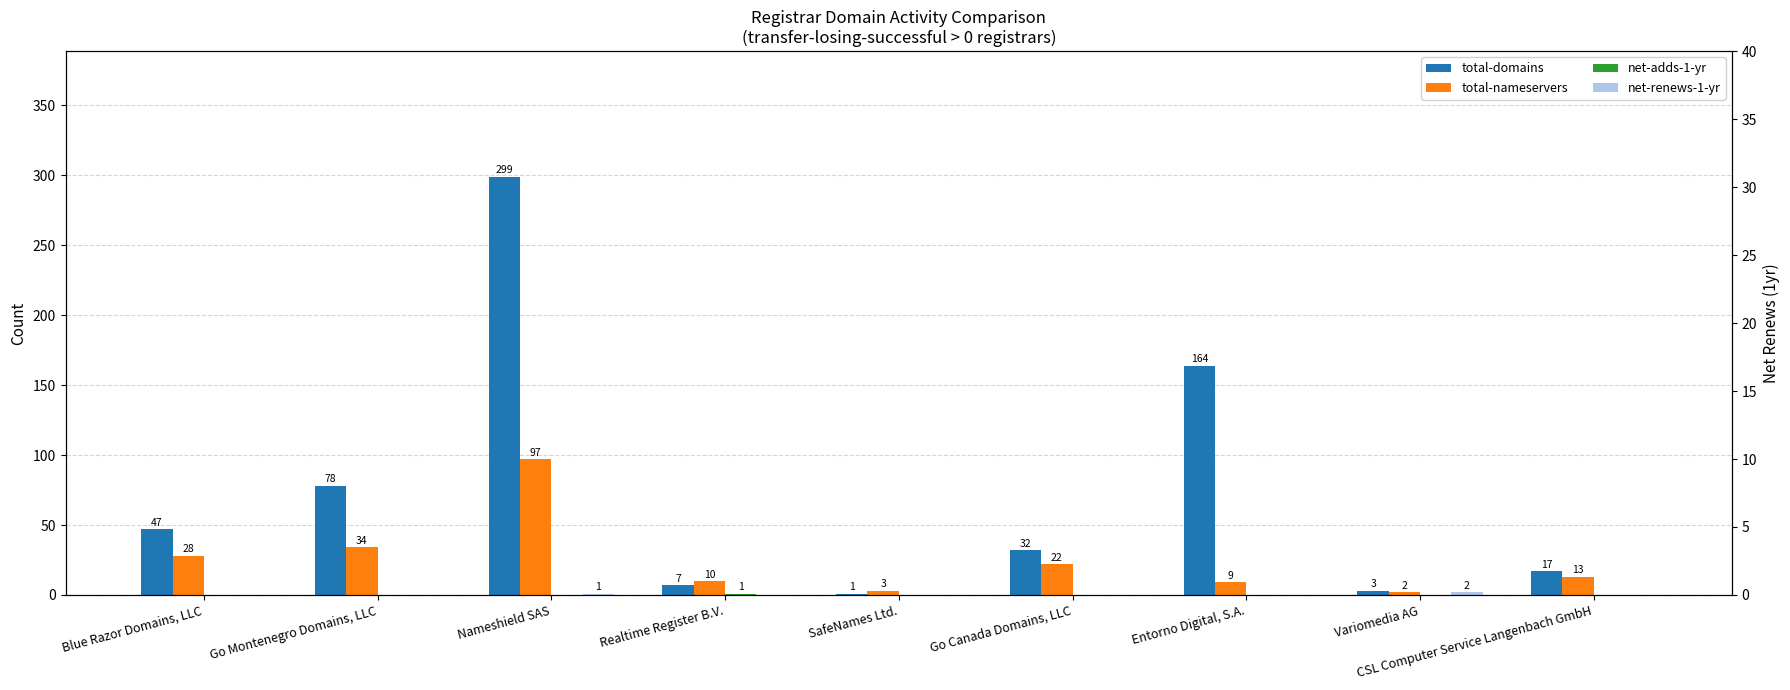

Reading left to right, extract all data points from this chart.

total-domains: Blue Razor Domains, LLC=47	Go Montenegro Domains, LLC=78	Nameshield SAS=299	Realtime Register B.V.=7	SafeNames Ltd.=1	Go Canada Domains, LLC=32	Entorno Digital, S.A.=164	Variomedia AG=3	CSL Computer Service Langenbach GmbH=17
total-nameservers: Blue Razor Domains, LLC=28	Go Montenegro Domains, LLC=34	Nameshield SAS=97	Realtime Register B.V.=10	SafeNames Ltd.=3	Go Canada Domains, LLC=22	Entorno Digital, S.A.=9	Variomedia AG=2	CSL Computer Service Langenbach GmbH=13
net-adds-1-yr: Blue Razor Domains, LLC=0	Go Montenegro Domains, LLC=0	Nameshield SAS=0	Realtime Register B.V.=1	SafeNames Ltd.=0	Go Canada Domains, LLC=0	Entorno Digital, S.A.=0	Variomedia AG=0	CSL Computer Service Langenbach GmbH=0
net-renews-1-yr: Blue Razor Domains, LLC=0	Go Montenegro Domains, LLC=0	Nameshield SAS=1	Realtime Register B.V.=0	SafeNames Ltd.=0	Go Canada Domains, LLC=0	Entorno Digital, S.A.=0	Variomedia AG=2	CSL Computer Service Langenbach GmbH=0